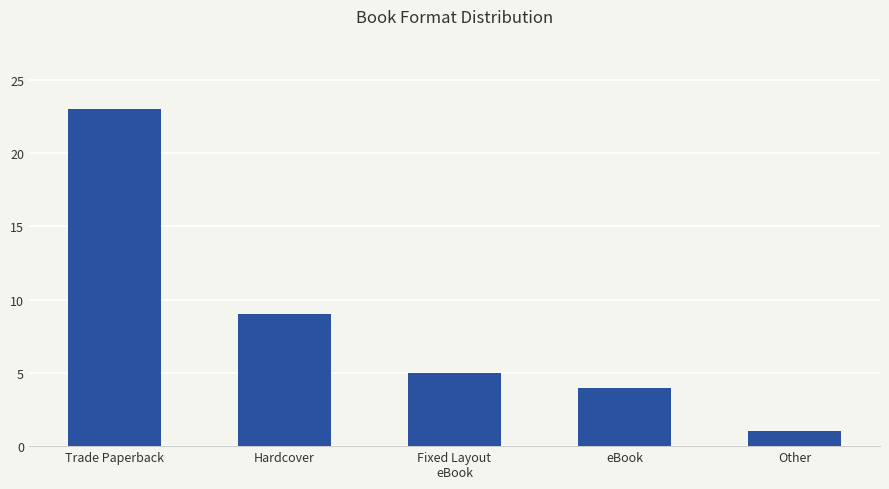

What is the label of the 3rd bar from the right?

Fixed Layout
eBook